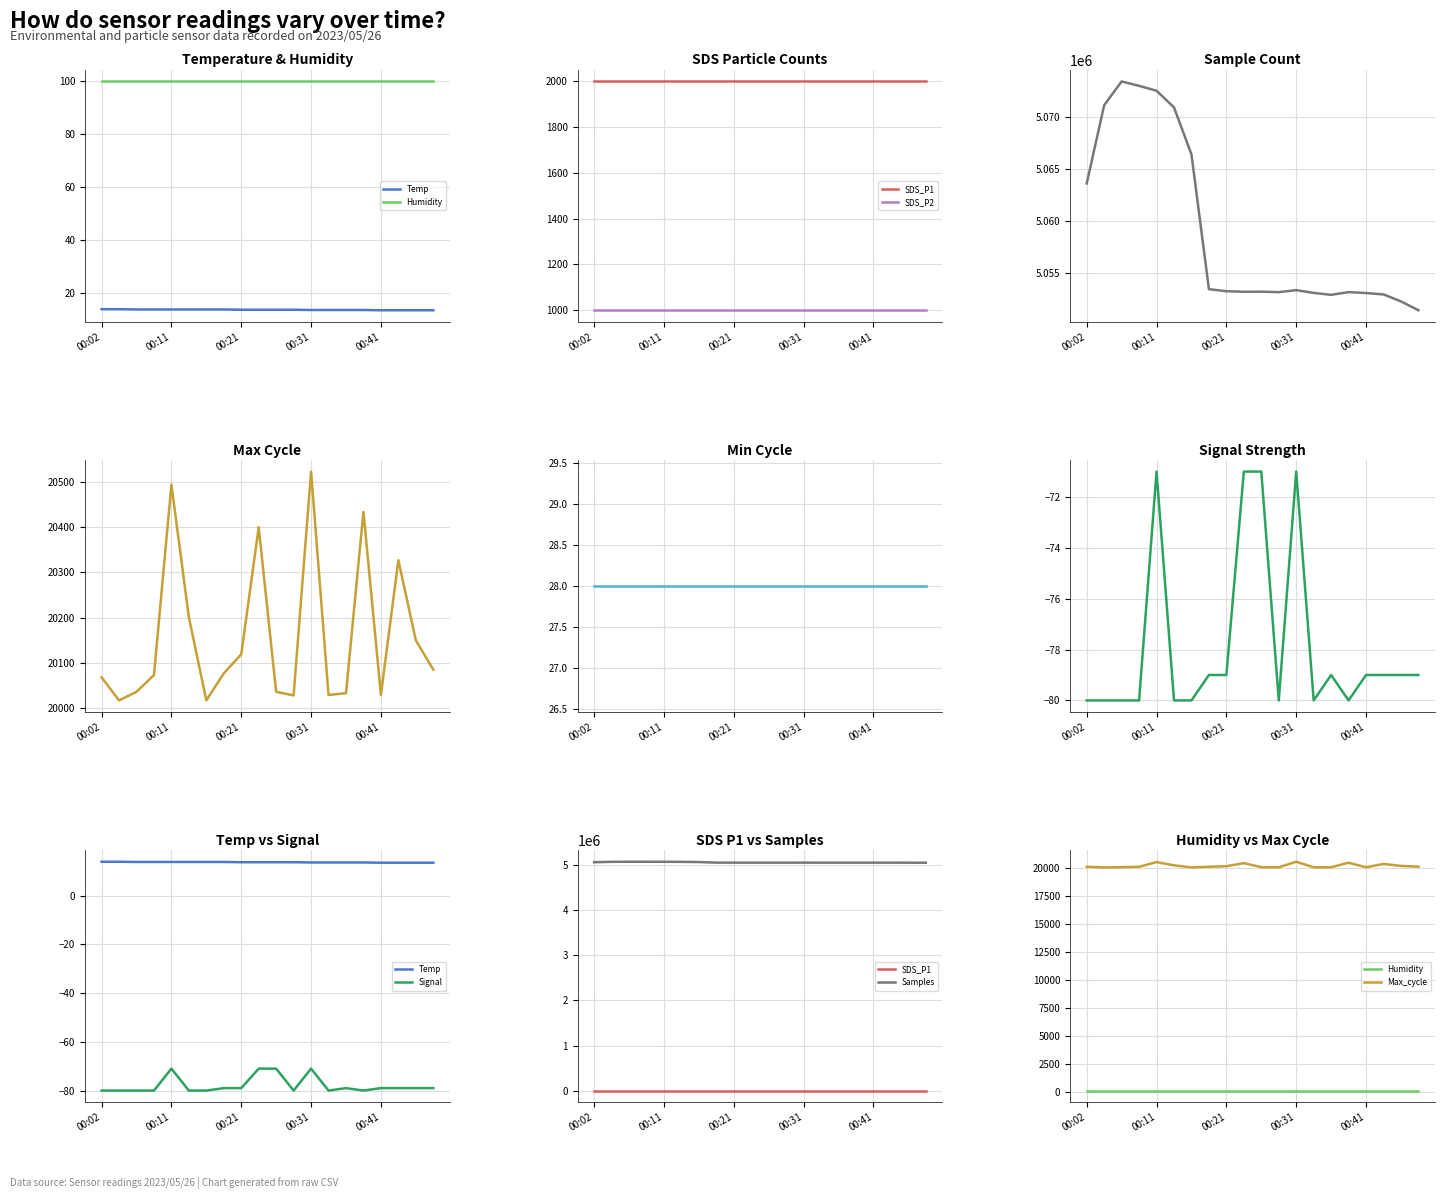

List the series in order of their peak value, lowest first.

Signal, Temp, Max_cycle, Samples